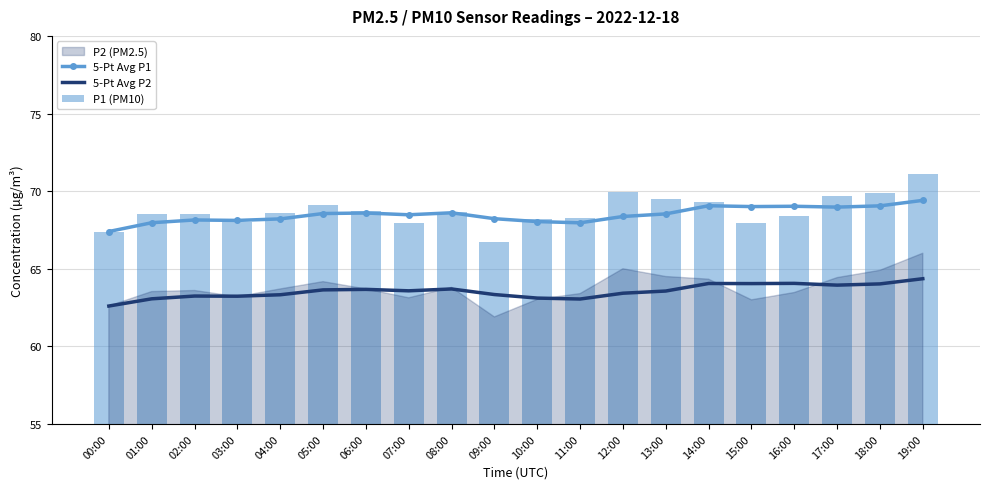

At which label is 5-Pt Avg P1 closest to 68?

01:00